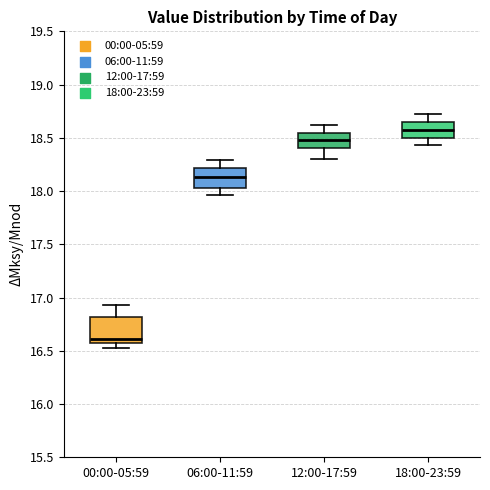

Where does the lower whisker of the box for 18:00-23:59 end on the y-axis? The values are not printed on the chart, so give them approximately, as read against the axis.

18.45